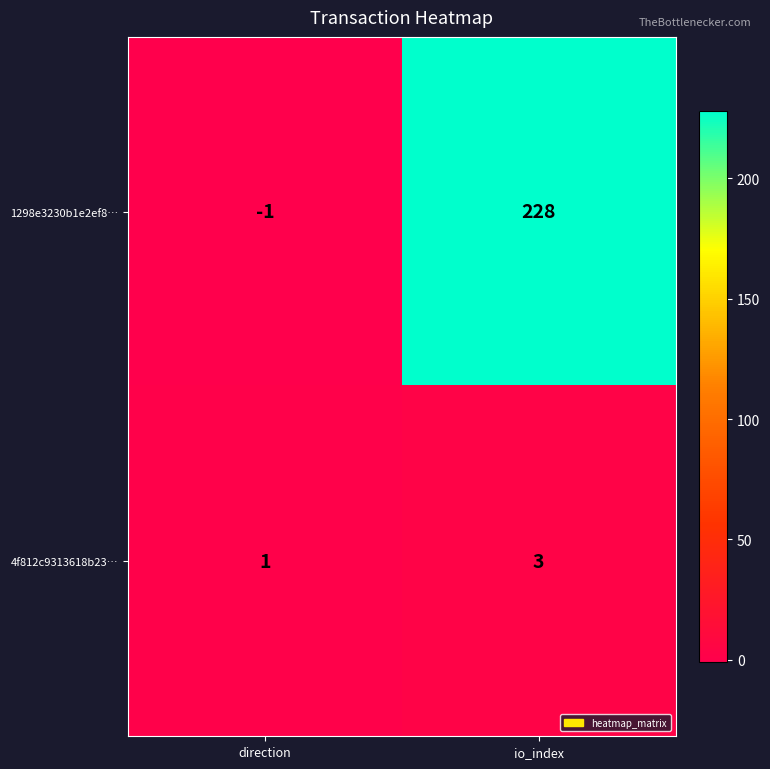

Which series changed the most between direction and io_index?

1298e3230b1e2ef8…